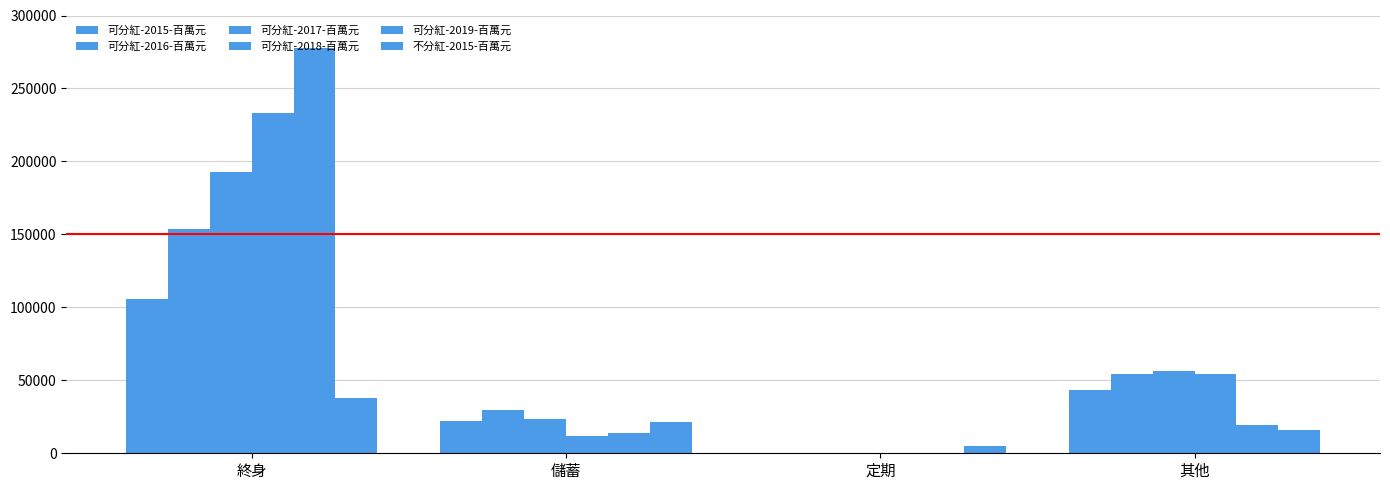

Reading left to right, what are all the values shown in this chart?

可分紅-2015-百萬元: 105750.6	21845.0	0.0	43238.9
可分紅-2016-百萬元: 153862.4	29971.7	0.0	54654.3
可分紅-2017-百萬元: 193064.2	23526.1	0.0	56143.9
可分紅-2018-百萬元: 233324.5	11971.4	0.0	54459.5
可分紅-2019-百萬元: 277424.9	13938.9	0.0	19237.1
不分紅-2015-百萬元: 37605.6	21290.9	4840.0	15935.2